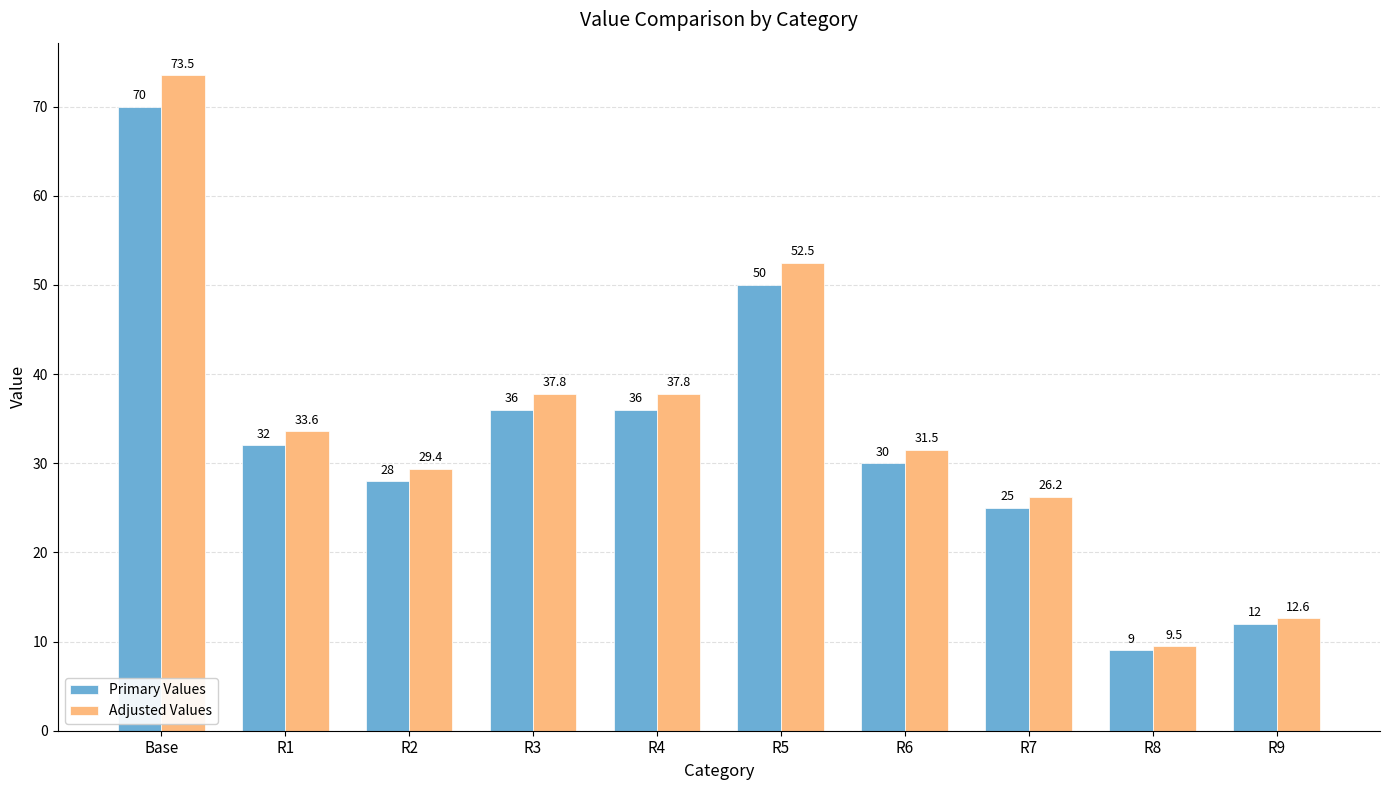

Which series has the largest total across all categories?

Adjusted Values